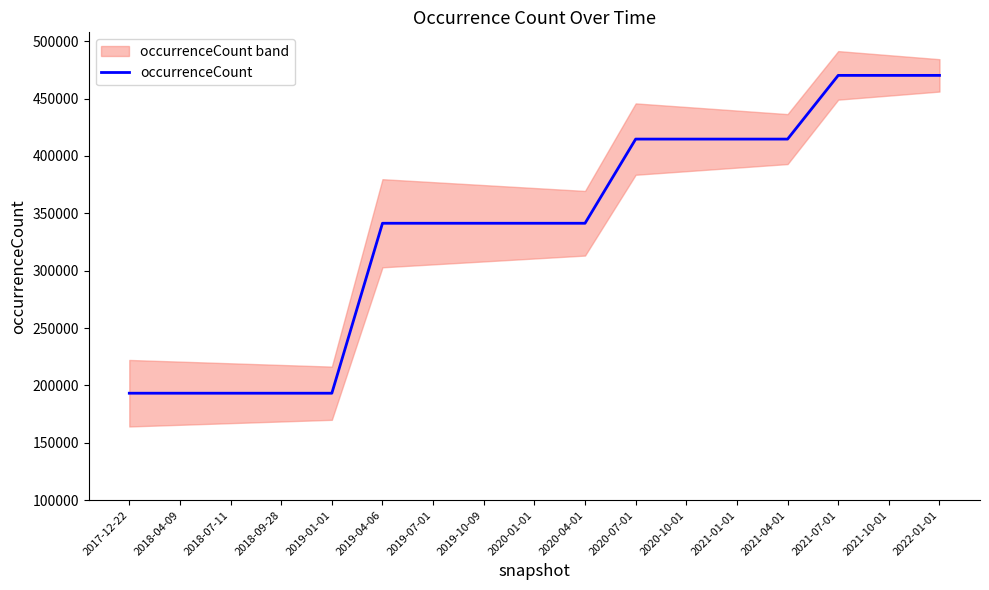

What is the value of the 11th point from the left?

414632